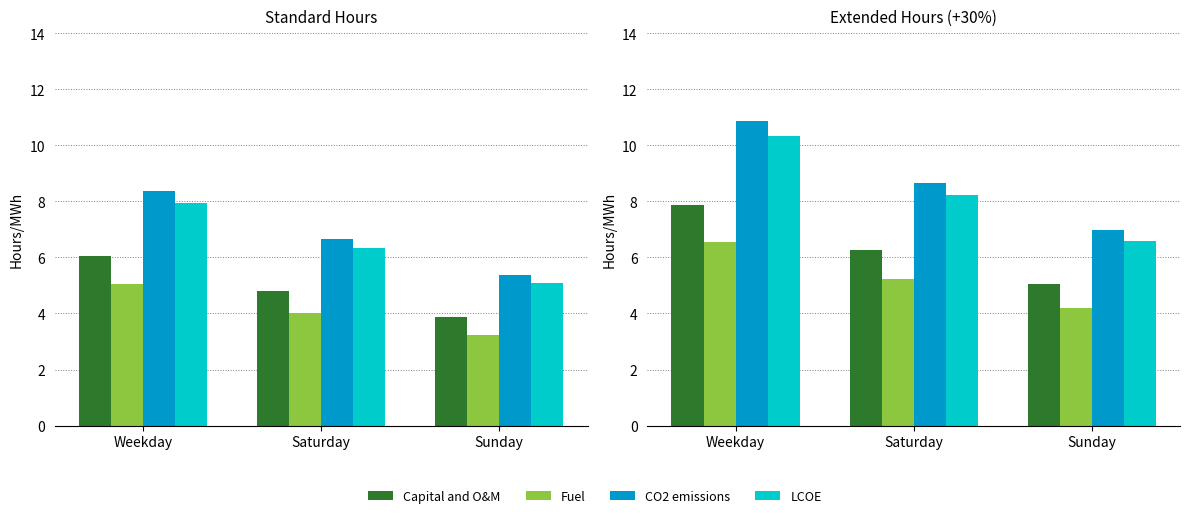

Rank the series at Sunday from highest to lowest value.

CO2 emissions, LCOE, Capital and O&M, Fuel